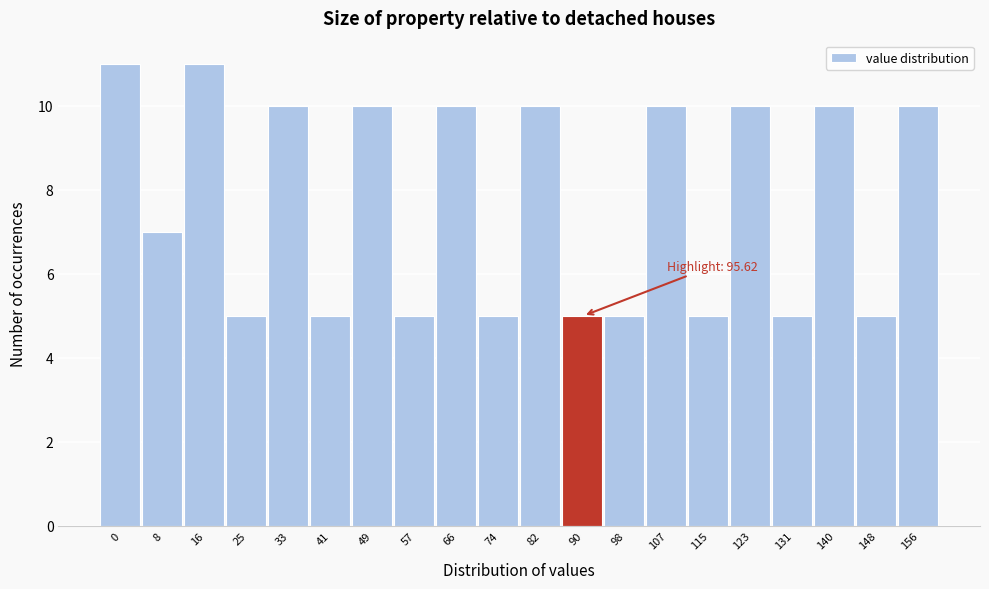

Reading right to left, what are all the values shown in this chart?

10	5	10	5	10	5	10	5	5	10	5	10	5	10	5	10	5	11	7	11